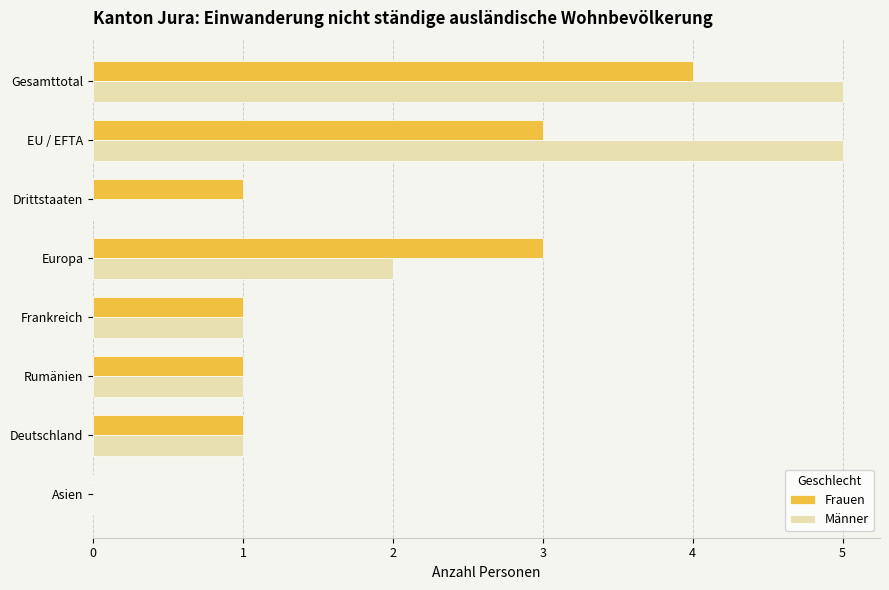

Which series changed the most between EU / EFTA and Rumänien?

Männer